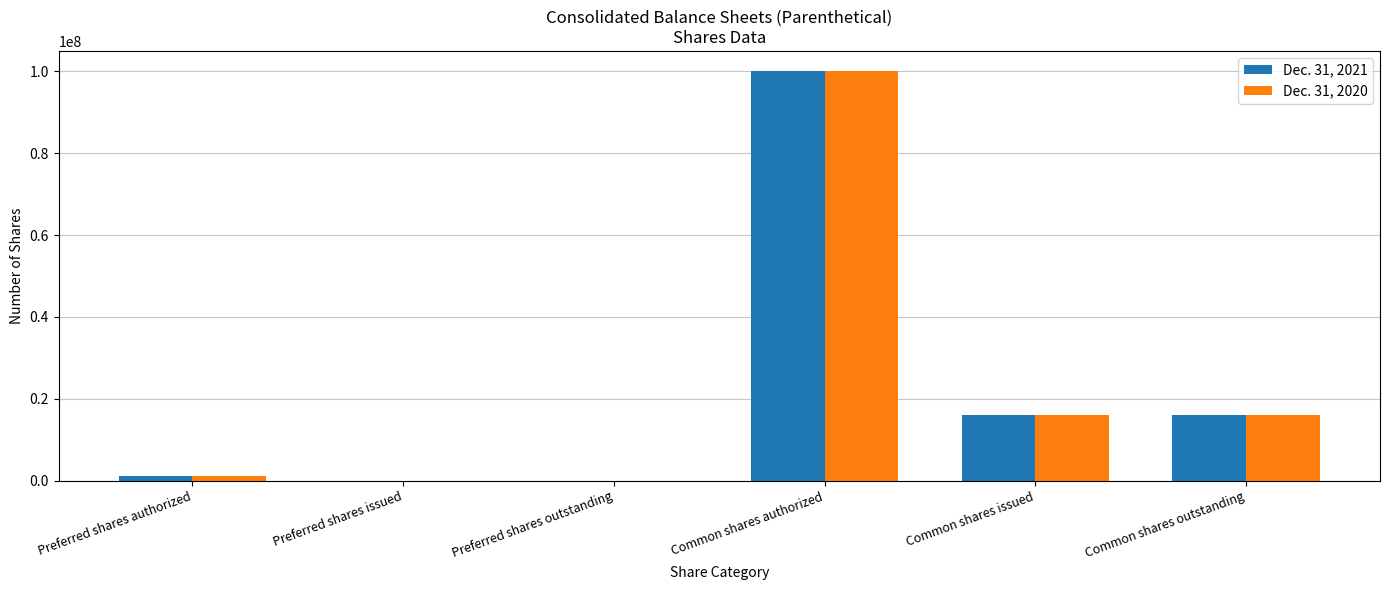

Reading left to right, extract all data points from this chart.

Dec. 31, 2021: 1000000	0	0	100000000	16110005	16110005
Dec. 31, 2020: 1000000	0	0	100000000	16110005	16110005